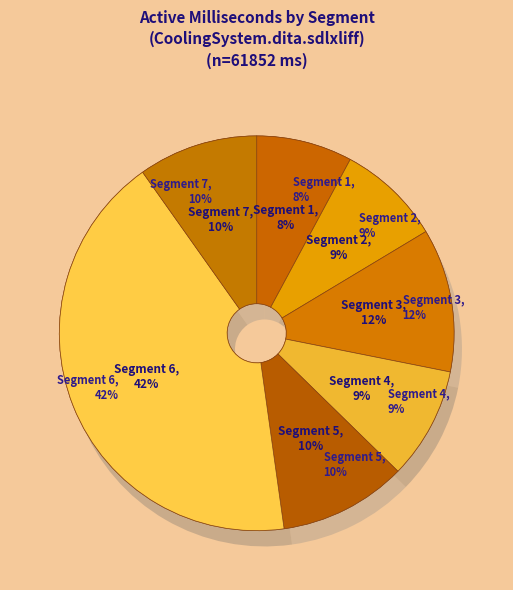

What percentage is the Segment 4 slice, to the nearest percent?

9%